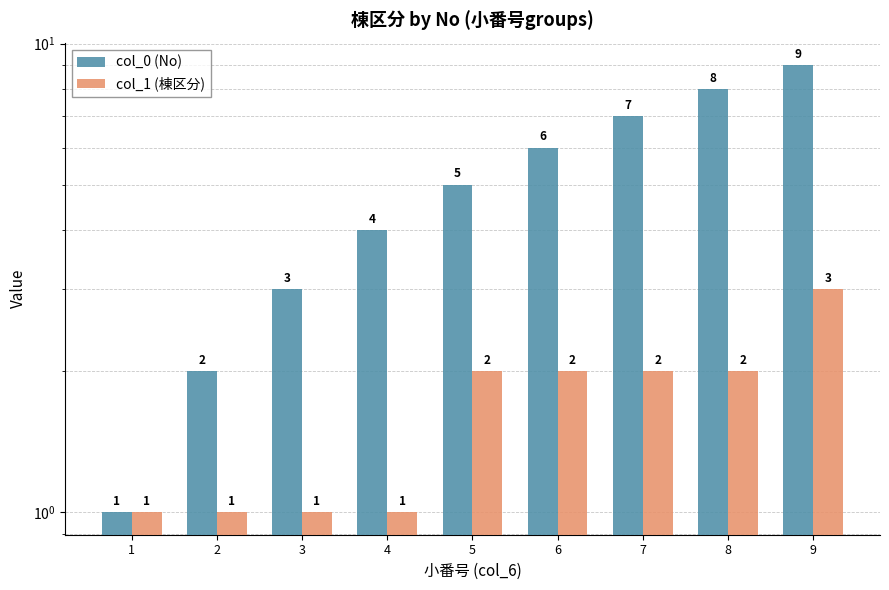

The col_0 (No) series shows 11 at 7. True or false?

False